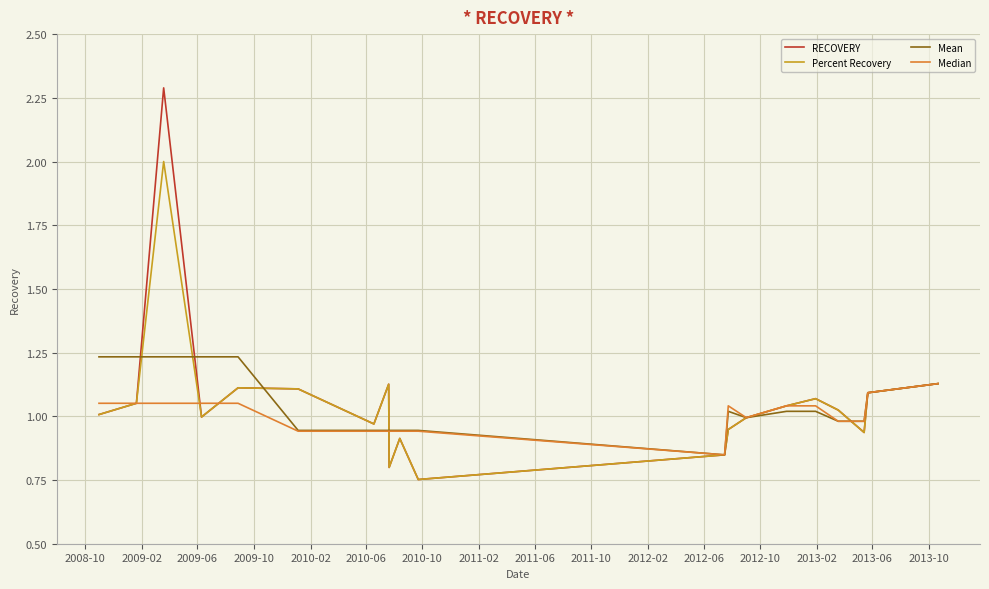

Which series has the widest spread of values?

RECOVERY